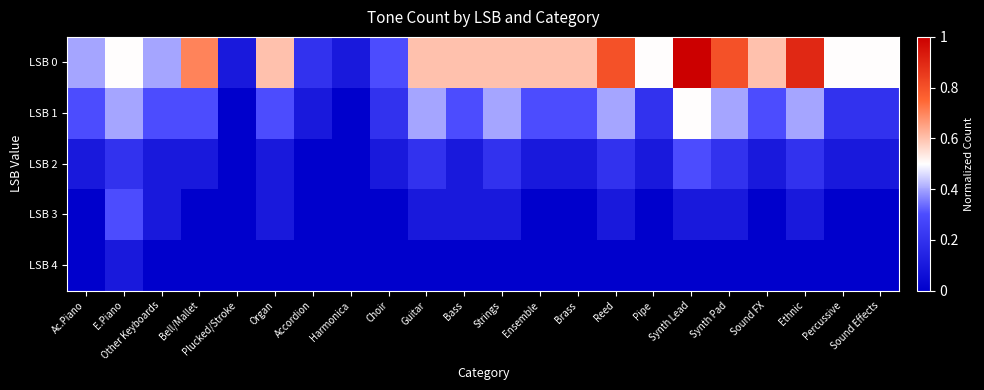

Reading right to left, list all the values displayed in this chart.

LSB 0: Sound Effects=0.5	Percussive=0.5	Ethnic=0.9	Sound FX=0.6	Synth Pad=0.8	Synth Lead=1.0	Pipe=0.5	Reed=0.8	Brass=0.6	Ensemble=0.6	Strings=0.6	Bass=0.6	Guitar=0.6	Choir=0.3	Harmonica=0.1	Accordion=0.2	Organ=0.6	Plucked/Stroke=0.1	Bell/Mallet=0.7	Other Keyboards=0.4	E.Piano=0.5	Ac.Piano=0.4
LSB 1: Sound Effects=0.2	Percussive=0.2	Ethnic=0.4	Sound FX=0.3	Synth Pad=0.4	Synth Lead=0.5	Pipe=0.2	Reed=0.4	Brass=0.3	Ensemble=0.3	Strings=0.4	Bass=0.3	Guitar=0.4	Choir=0.2	Harmonica=0.0	Accordion=0.1	Organ=0.3	Plucked/Stroke=0.0	Bell/Mallet=0.3	Other Keyboards=0.3	E.Piano=0.4	Ac.Piano=0.3
LSB 2: Sound Effects=0.1	Percussive=0.1	Ethnic=0.2	Sound FX=0.1	Synth Pad=0.2	Synth Lead=0.3	Pipe=0.1	Reed=0.2	Brass=0.1	Ensemble=0.1	Strings=0.2	Bass=0.1	Guitar=0.2	Choir=0.1	Harmonica=0.0	Accordion=0.0	Organ=0.1	Plucked/Stroke=0.0	Bell/Mallet=0.1	Other Keyboards=0.1	E.Piano=0.2	Ac.Piano=0.1
LSB 3: Sound Effects=0.0	Percussive=0.0	Ethnic=0.1	Sound FX=0.0	Synth Pad=0.1	Synth Lead=0.1	Pipe=0.0	Reed=0.1	Brass=0.0	Ensemble=0.0	Strings=0.1	Bass=0.1	Guitar=0.1	Choir=0.0	Harmonica=0.0	Accordion=0.0	Organ=0.1	Plucked/Stroke=0.0	Bell/Mallet=0.0	Other Keyboards=0.1	E.Piano=0.3	Ac.Piano=0.0
LSB 4: Sound Effects=0.0	Percussive=0.0	Ethnic=0.0	Sound FX=0.0	Synth Pad=0.0	Synth Lead=0.0	Pipe=0.0	Reed=0.0	Brass=0.0	Ensemble=0.0	Strings=0.0	Bass=0.0	Guitar=0.0	Choir=0.0	Harmonica=0.0	Accordion=0.0	Organ=0.0	Plucked/Stroke=0.0	Bell/Mallet=0.0	Other Keyboards=0.0	E.Piano=0.1	Ac.Piano=0.0